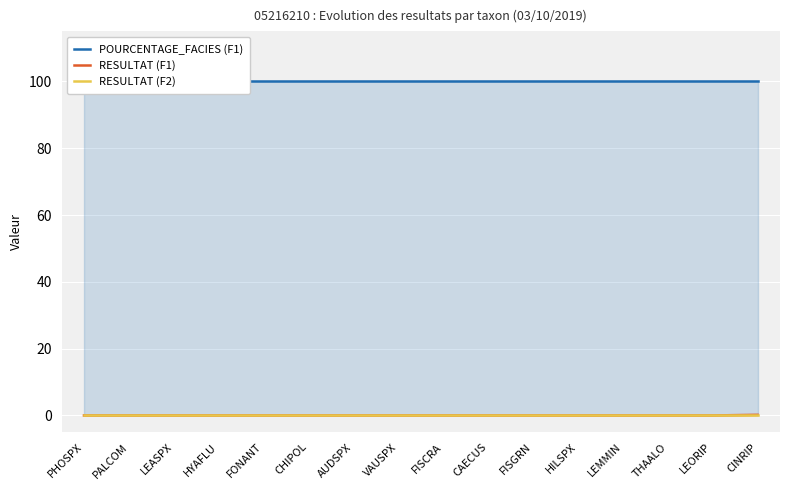

Reading left to right, what are all the values shown in this chart?

POURCENTAGE_FACIES (F1): 100.0	100.0	100.0	100.0	100.0	100.0	100.0	100.0	100.0	100.0	100.0	100.0	100.0	100.0	100.0	100.0
RESULTAT (F1): 0.0	0.0	0.0	0.0	0.0	0.0	0.0	0.0	0.0	0.0	0.0	0.0	0.0	0.0	0.0	0.2
RESULTAT (F2): 0.0	0.0	0.0	0.0	0.0	0.0	0.0	0.0	0.0	0.0	0.0	0.0	0.0	0.0	0.0	0.0